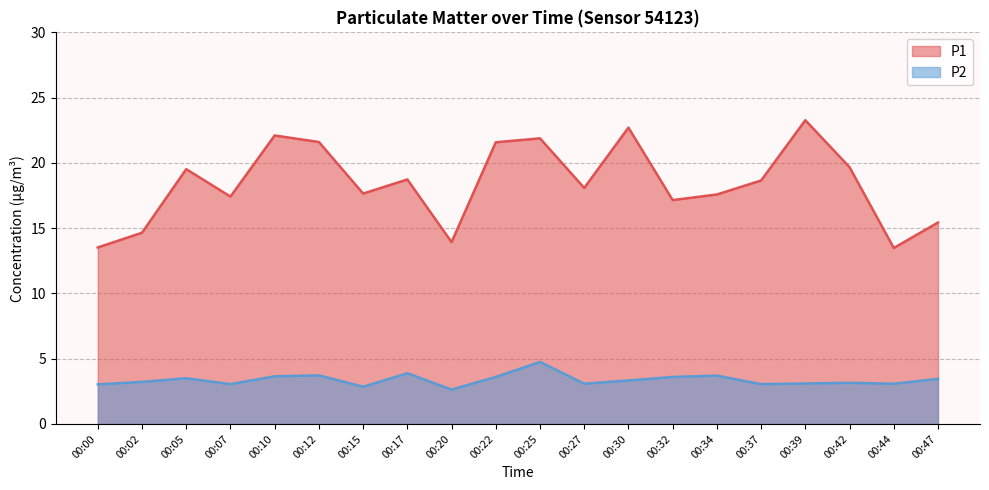

What are all the series names shown in the legend?

P1, P2